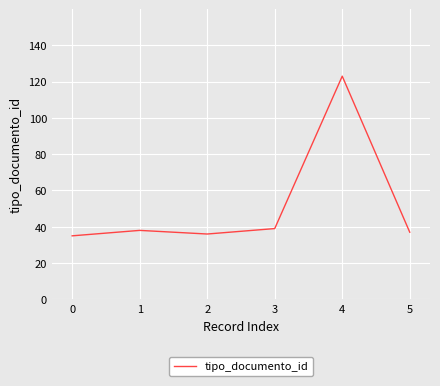

True or false: the data shows 37 at 5.

True